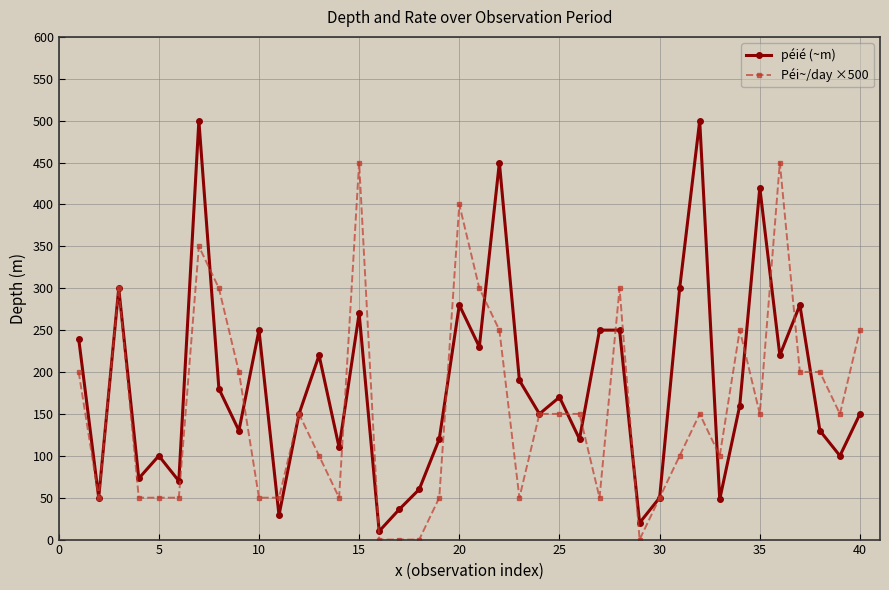

List the series in order of their overall mean, lowest first.

Péi~/day ×500, péié (~m)